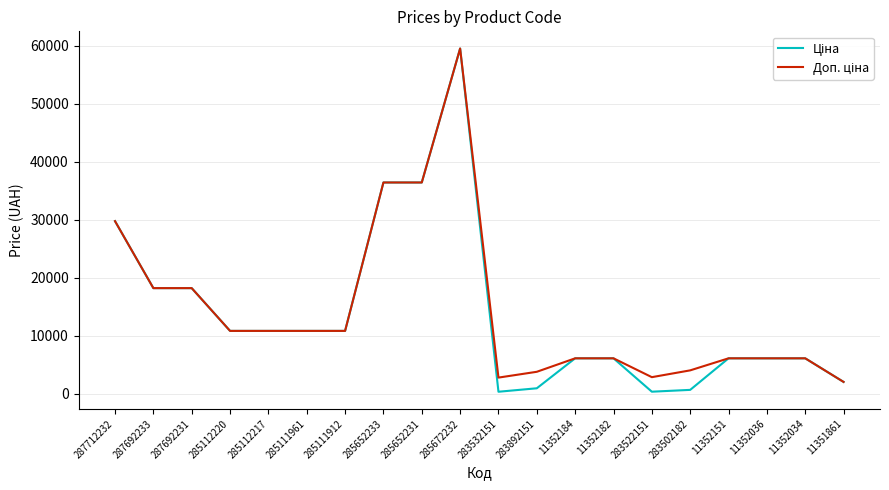

At which category does the chart reach its peak across all series?

285672232